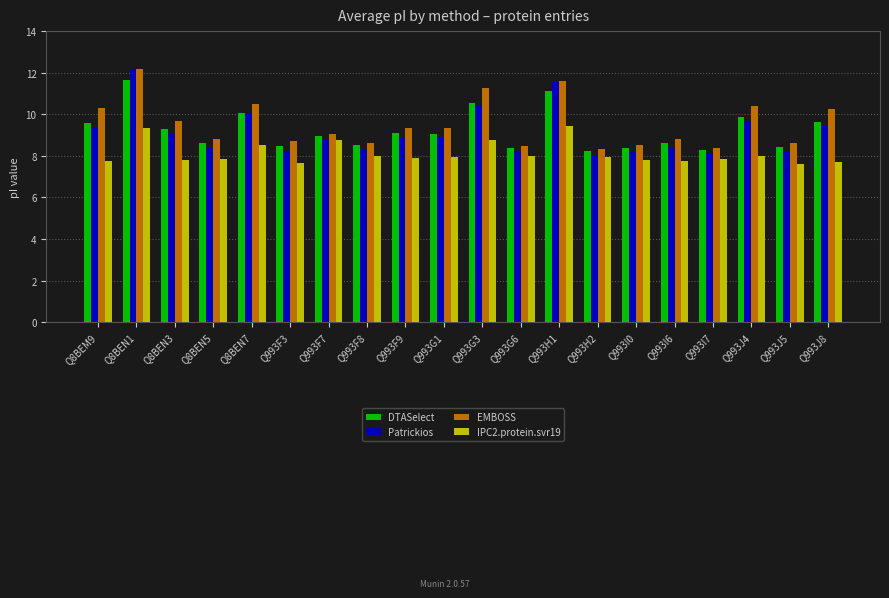

What is the sum of all EMBOSS values?

191.3